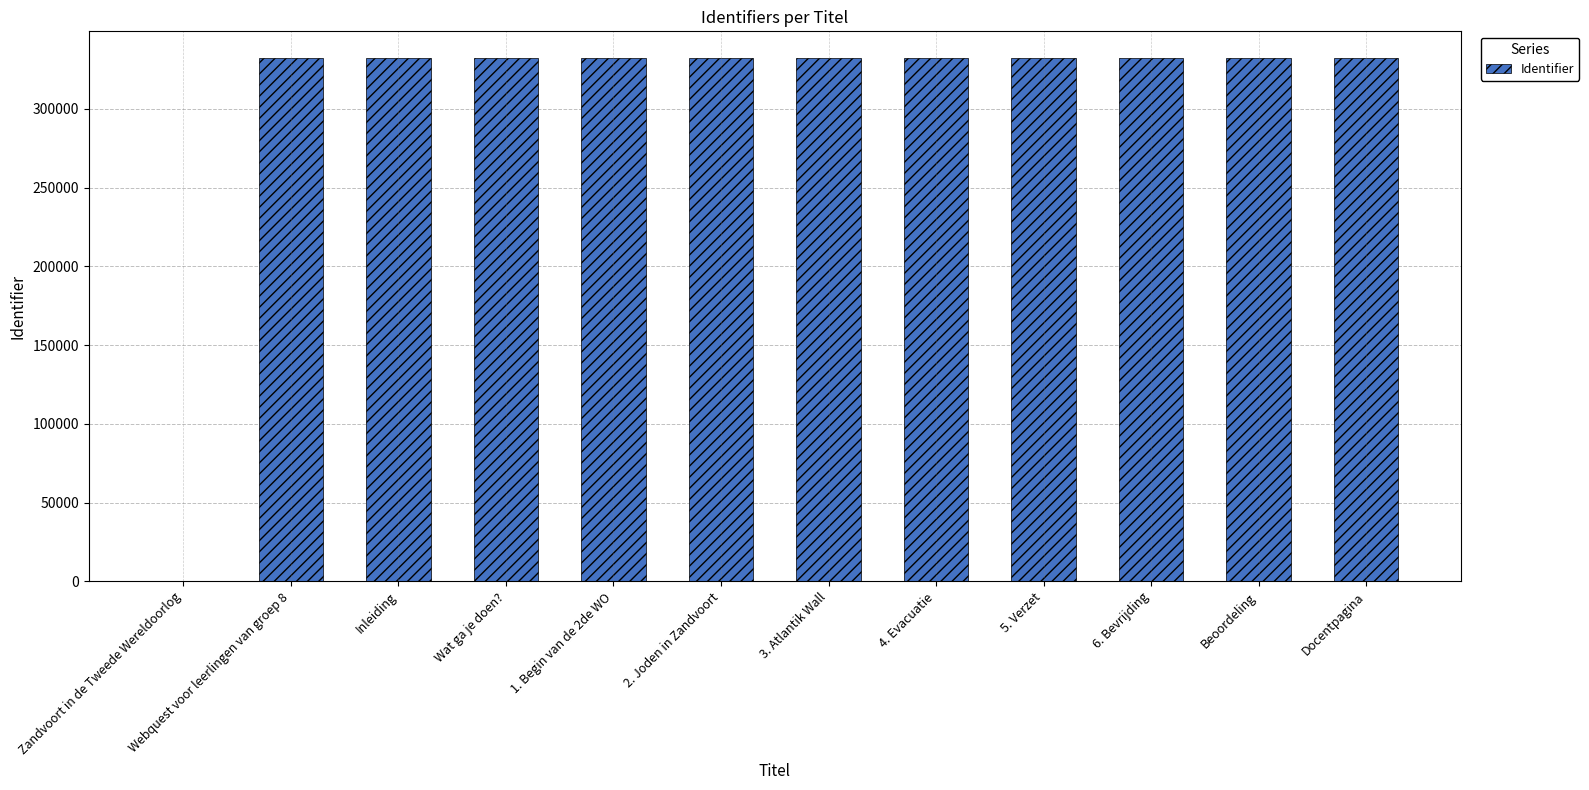

What is the greatest value displayed?

332621